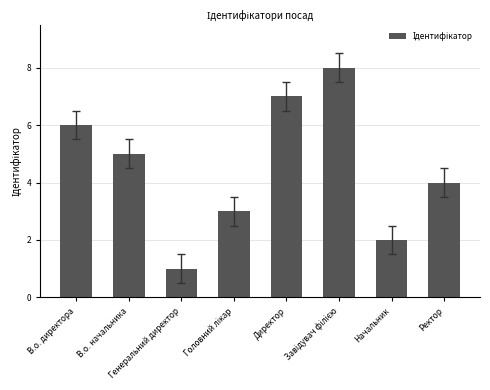

What is the difference between the second highest and second lowest values?

5